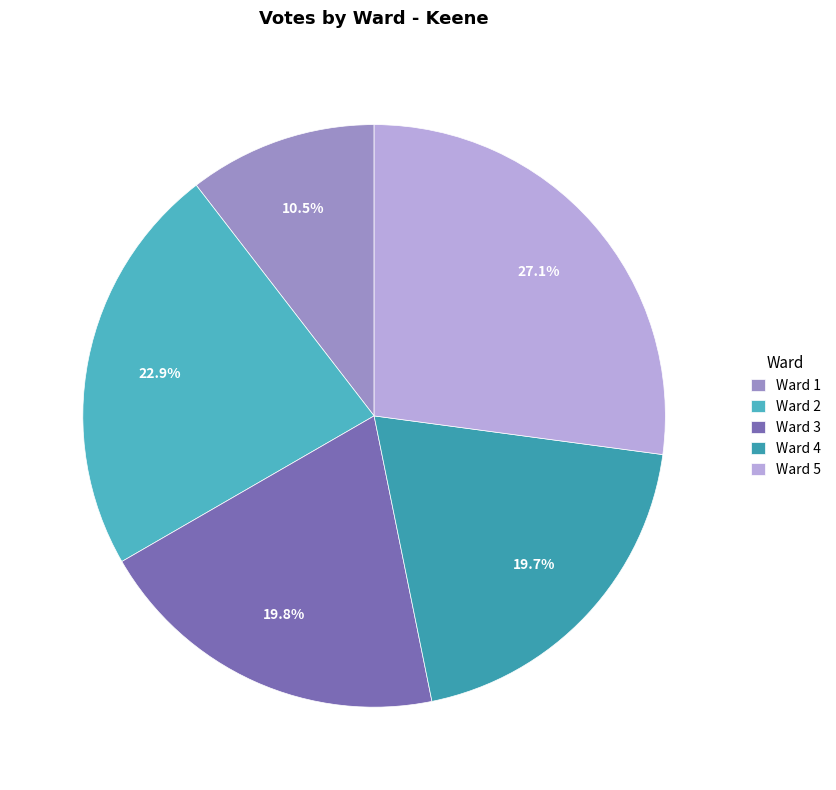

What is the smallest slice in the pie chart?

Ward 1